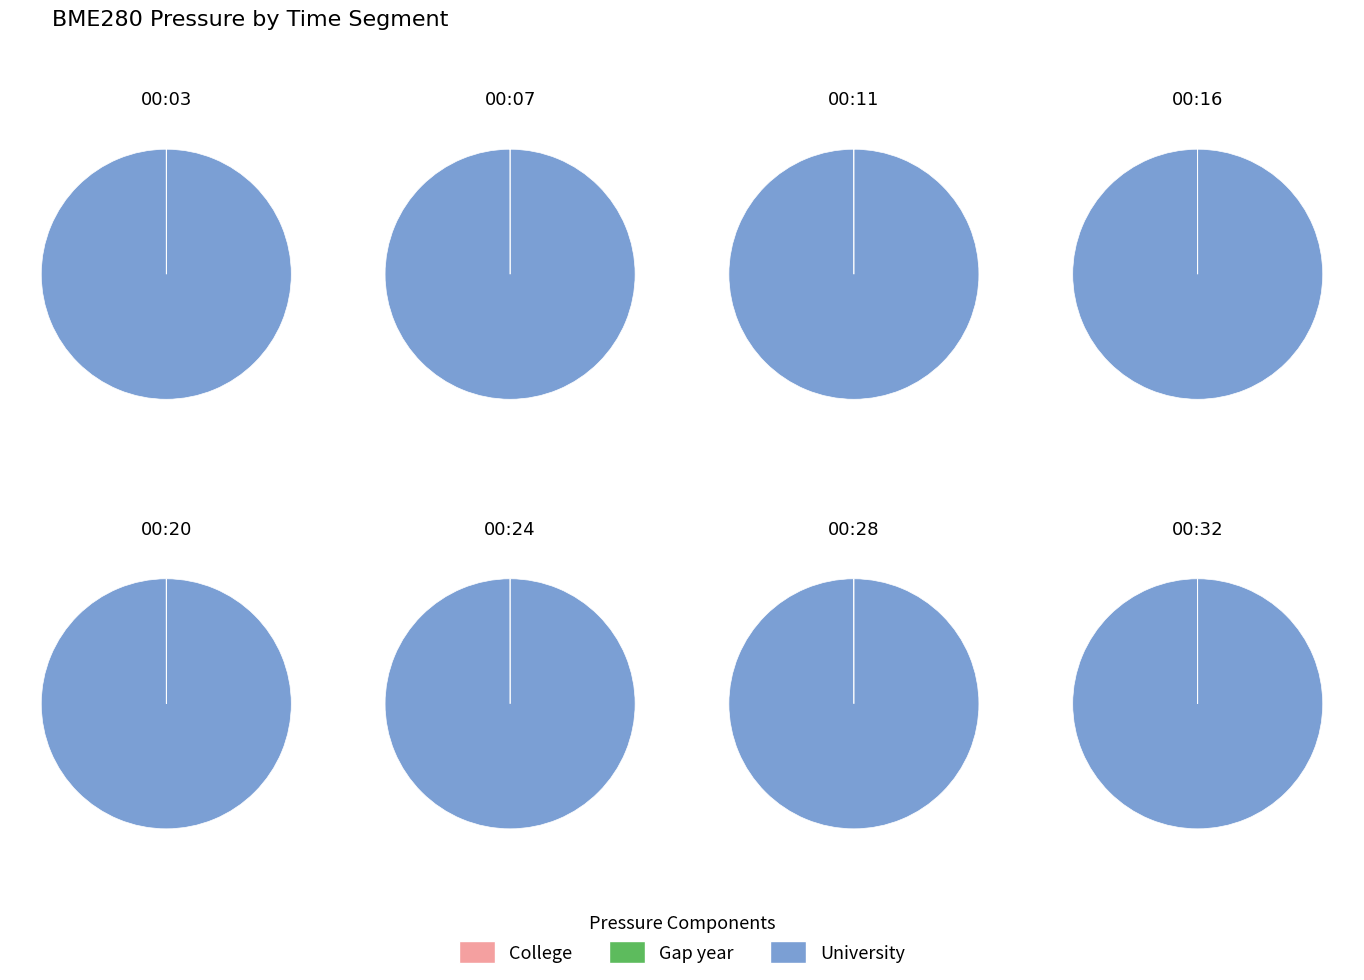

How many slices are in this pie chart?

8